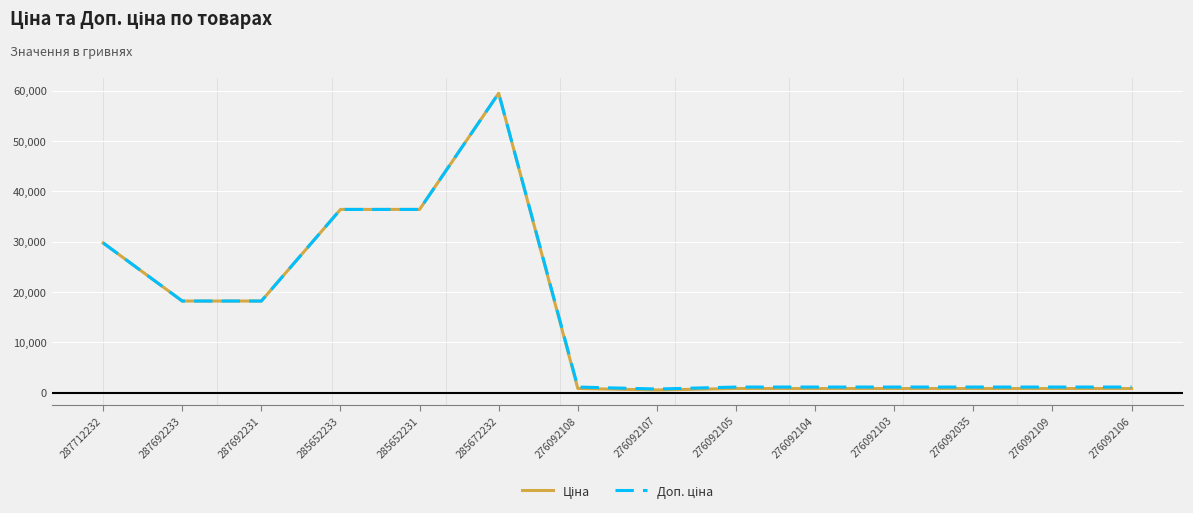

Which category has the highest value across all series?

285672232